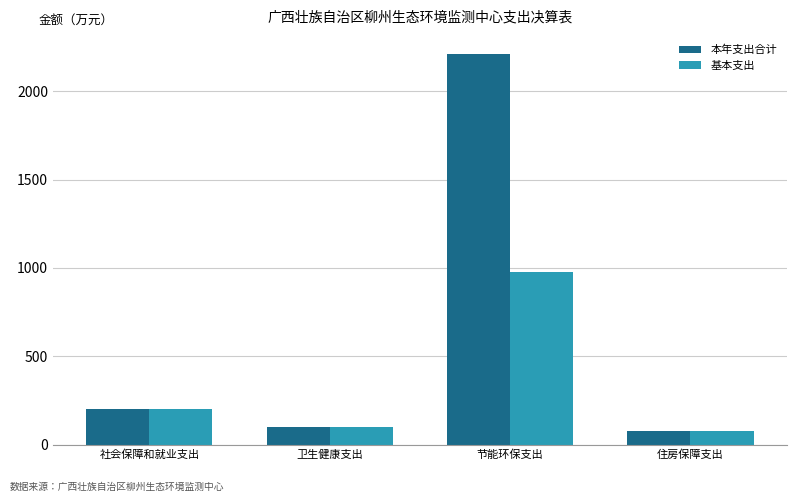

At how many categories does at least one series exceed 2148?

1